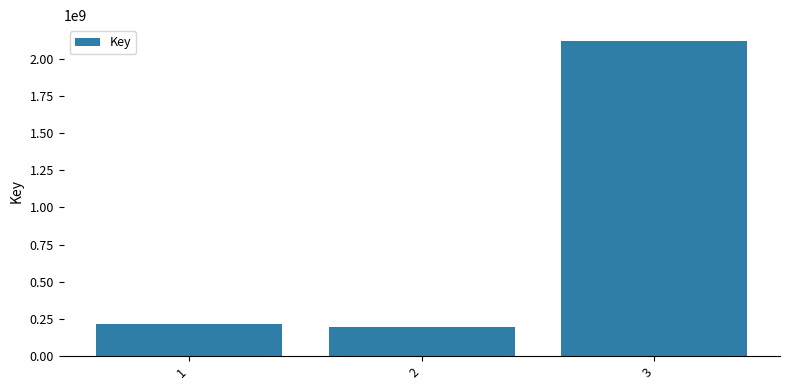

Is it true that the value at 1 is 135425991?

False